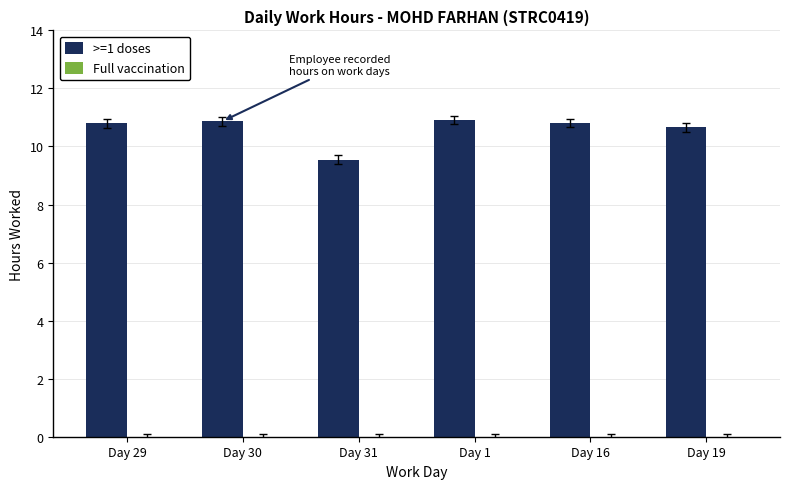

What position from the right is Day 19?

1